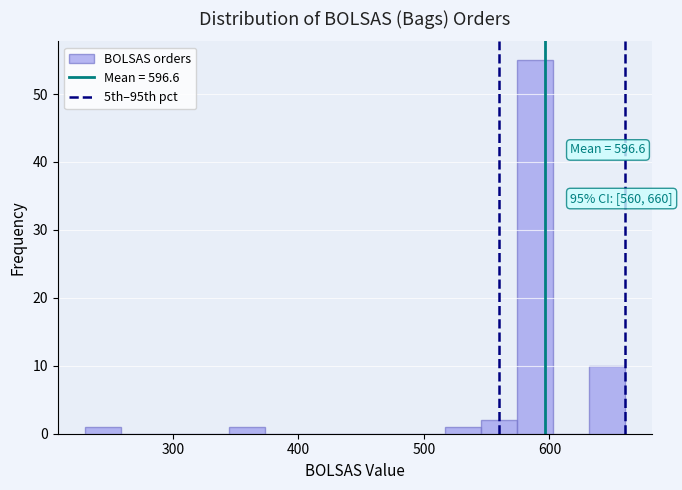

Read against the x-axis, roughly where is the centre of the tallest bar?

590